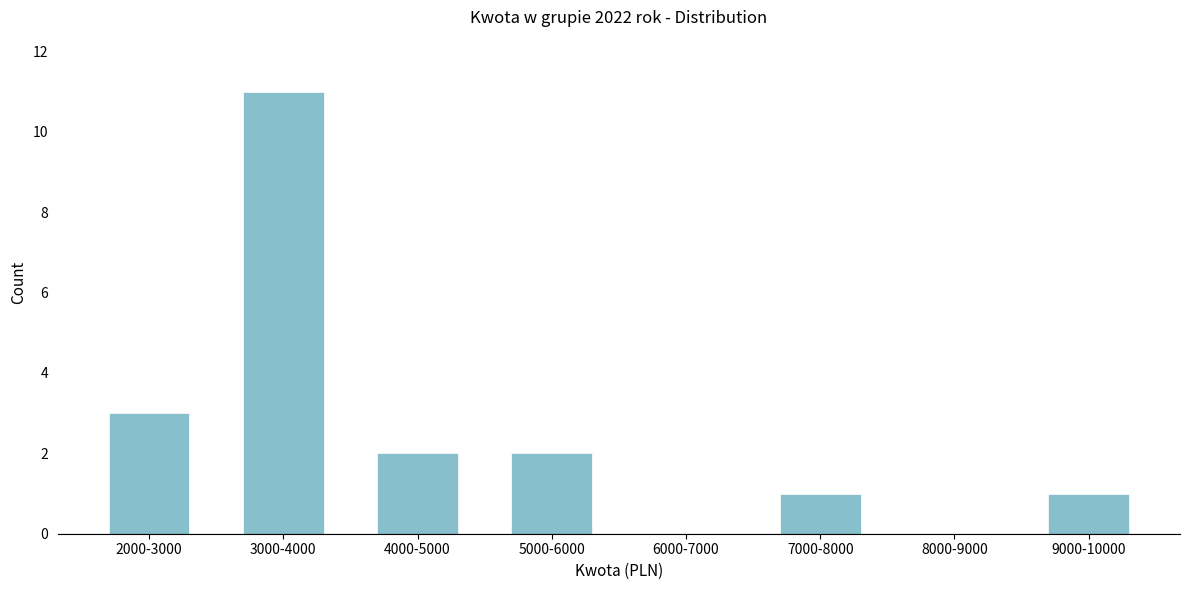

Reading left to right, list all the values displayed in this chart.

2000-3000=3	3000-4000=11	4000-5000=2	5000-6000=2	6000-7000=0	7000-8000=1	8000-9000=0	9000-10000=1